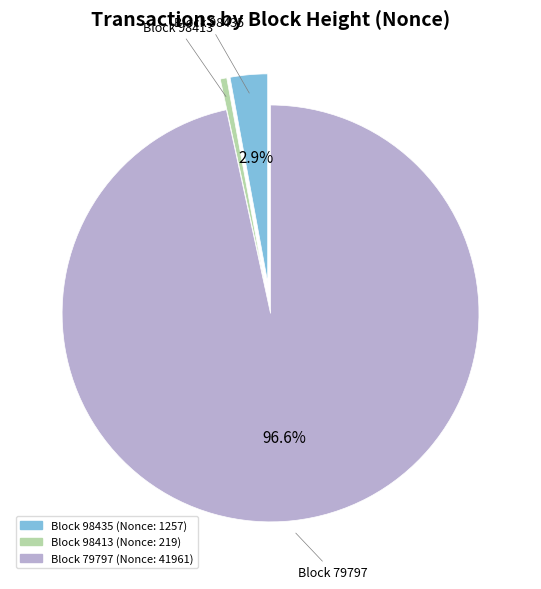

Is there any slice that represents more than half of the pie?

Yes